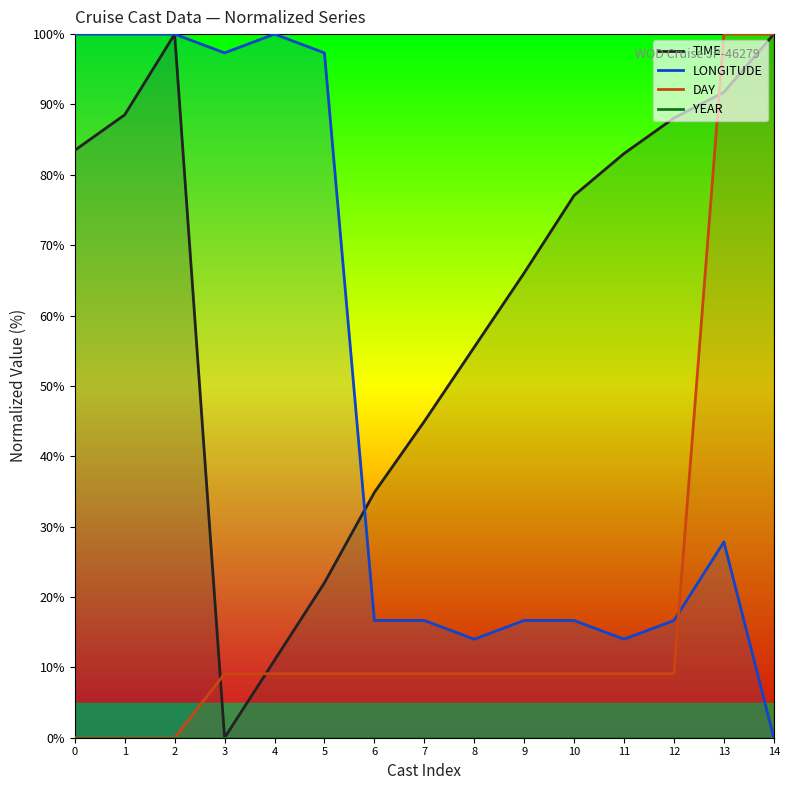

True or false: LONGITUDE and YEAR cross at least once.

False